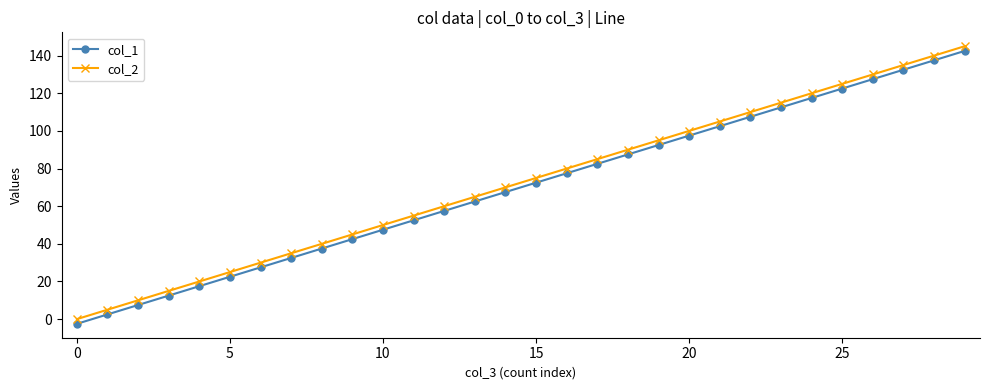

List the series in order of their peak value, lowest first.

col_1, col_2